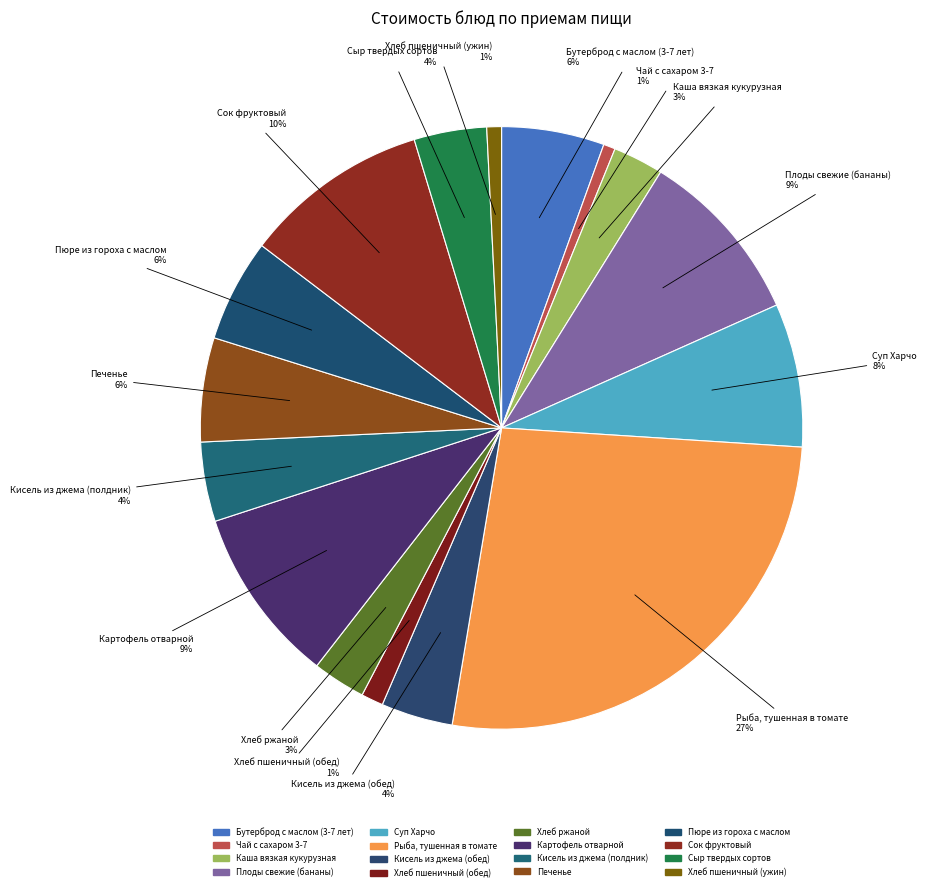

True or false: Картофель отварной accounts for 18% of the total.

False